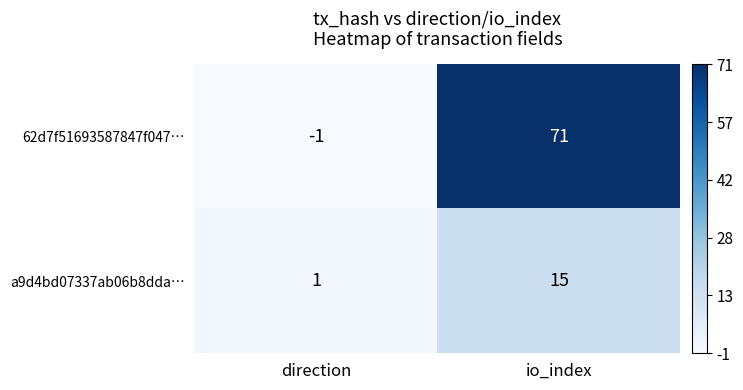

What is the difference between the a9d4bd07337ab06b8dda… values at direction and io_index?

14